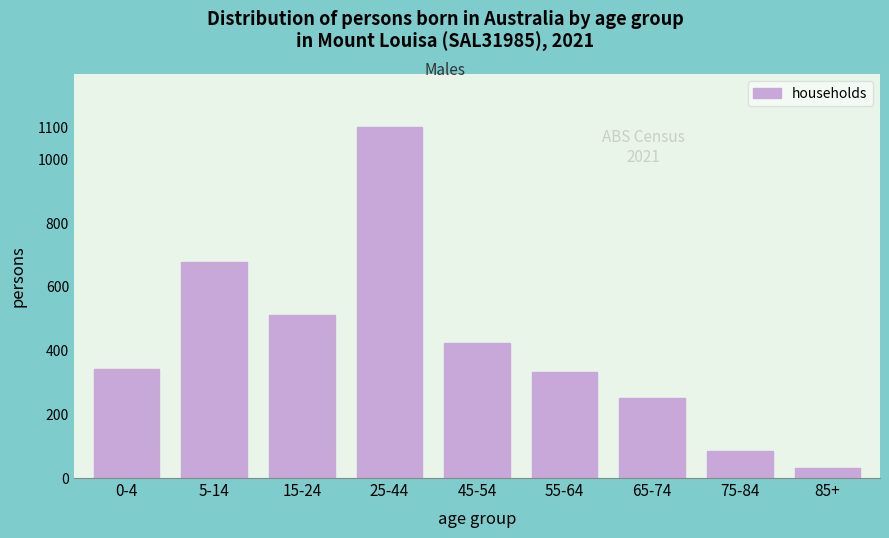

Reading left to right, what are all the values shown in this chart?

342	675	511	1100	423	333	251	84	31